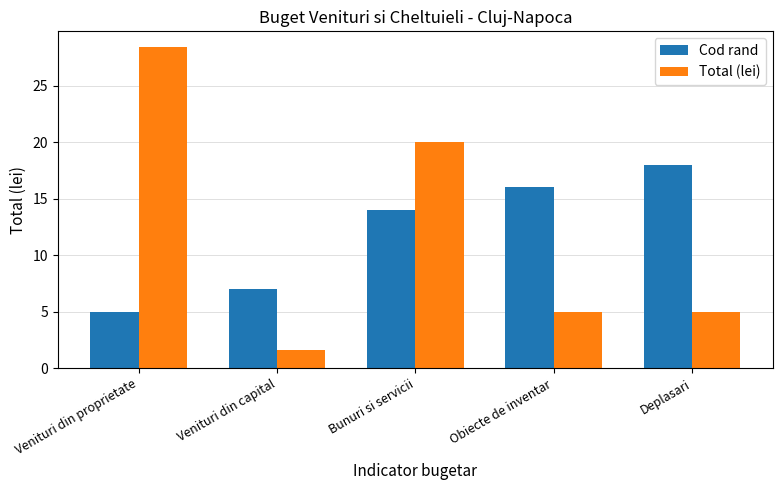

Reading left to right, what are all the values shown in this chart?

Cod rand: 5.0	7.0	14.0	16.0	18.0
Total (lei): 28.4	1.6	20.0	5.0	5.0